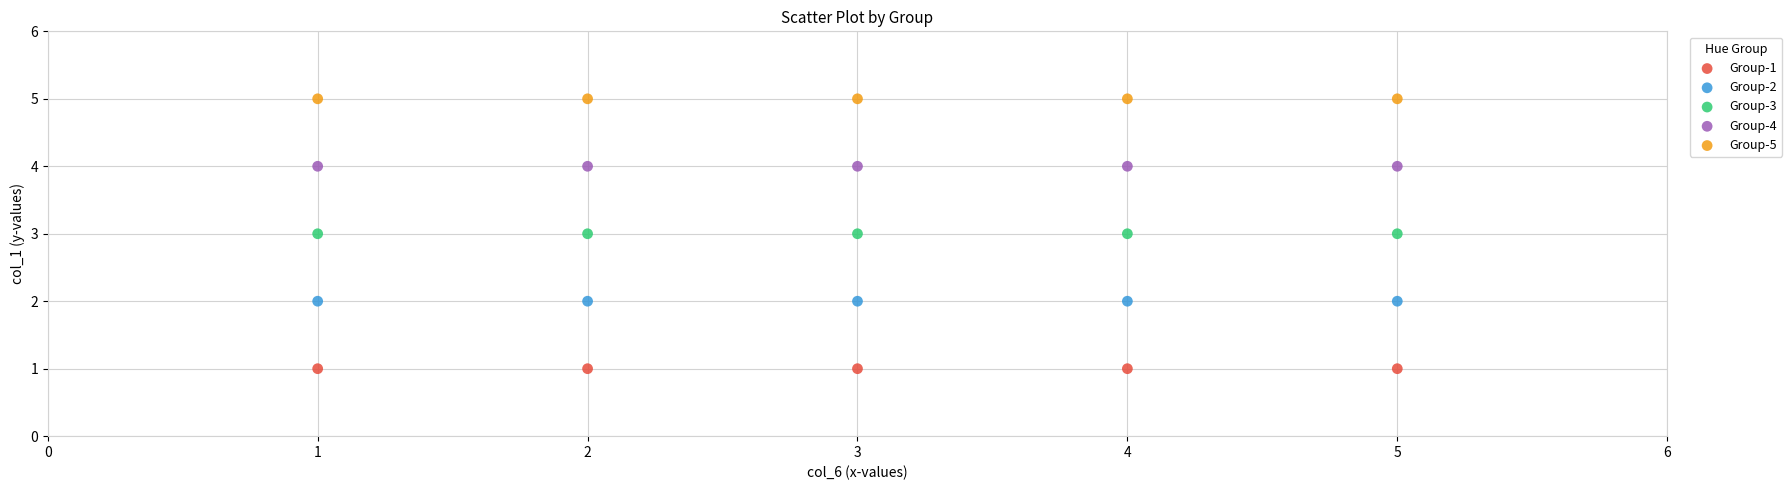

Which series contains the lowest Y value?

Group-1